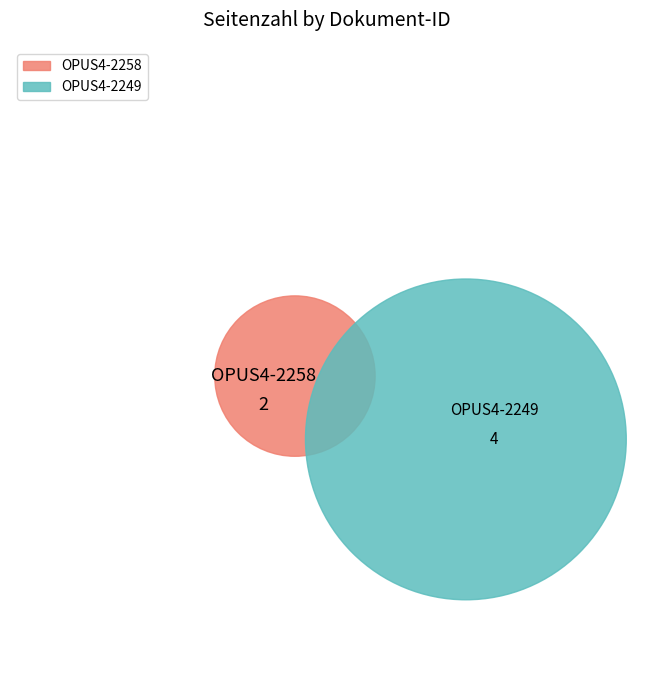

Which has a higher value, OPUS4-2258 or OPUS4-2249?

OPUS4-2249